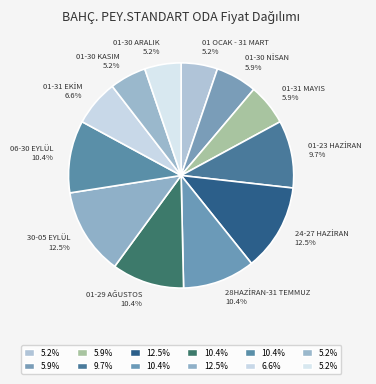

How many slices are in this pie chart?

12